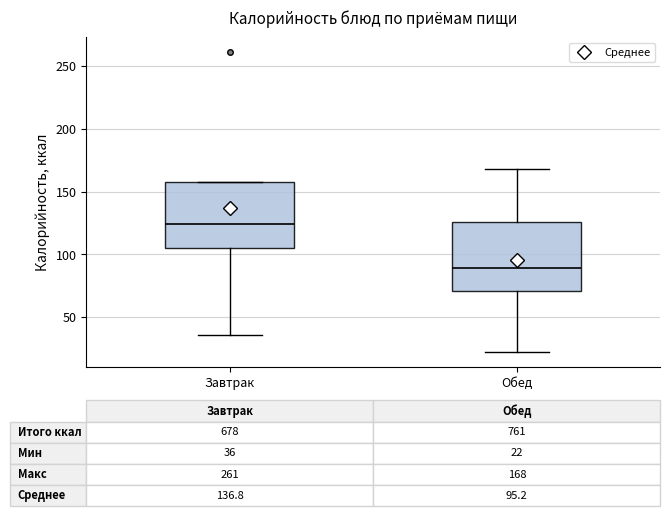

Which box has the highest median line?

Завтрак